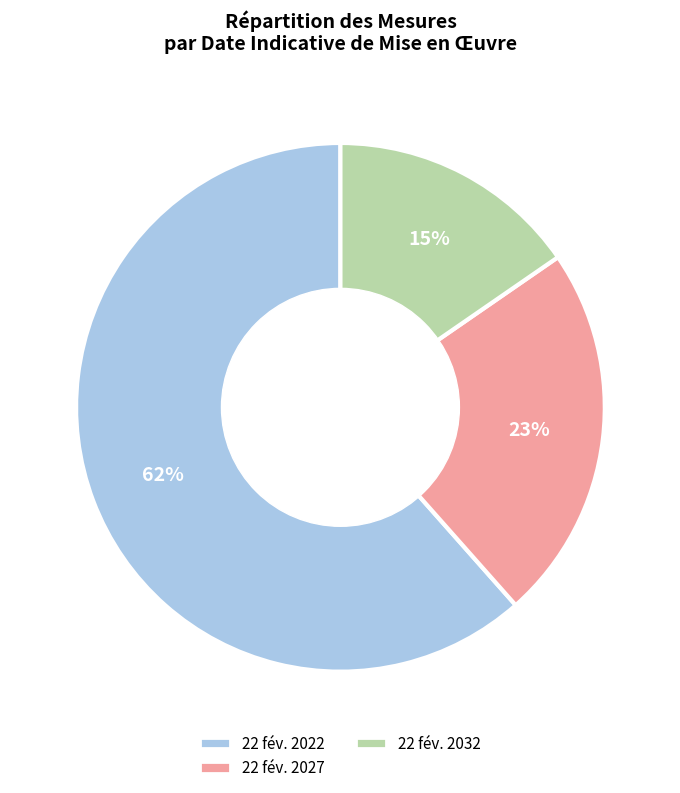

Is there any slice that represents more than half of the pie?

Yes